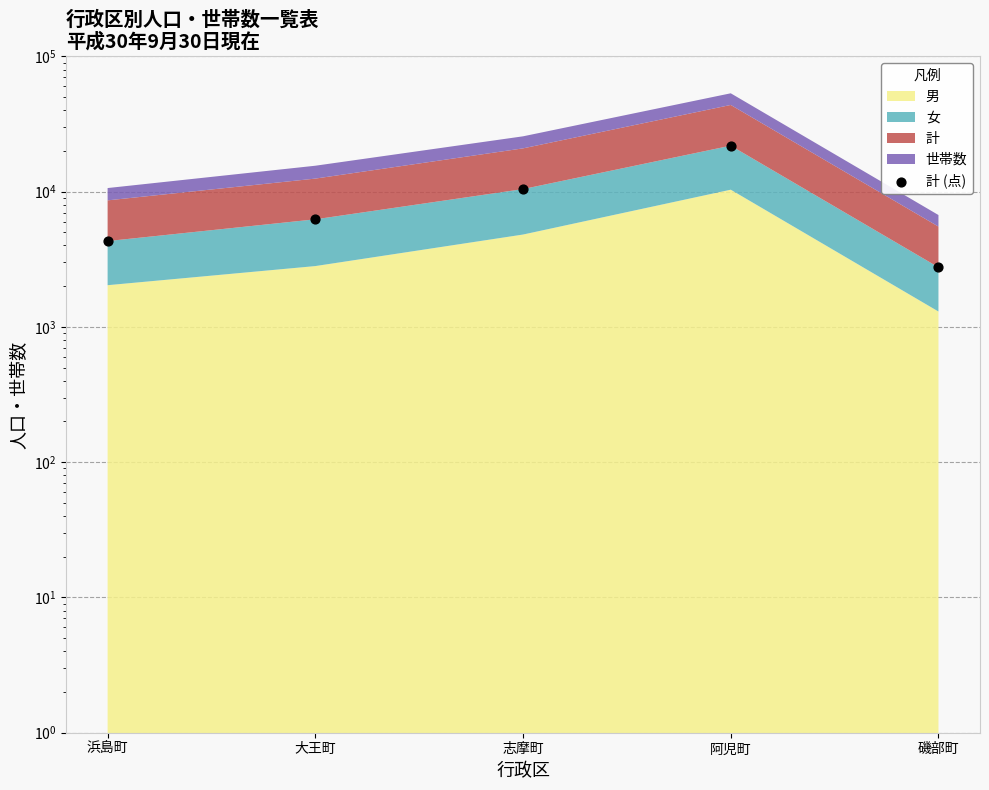

Between 阿児町 and 磯部町, which is larger?

阿児町